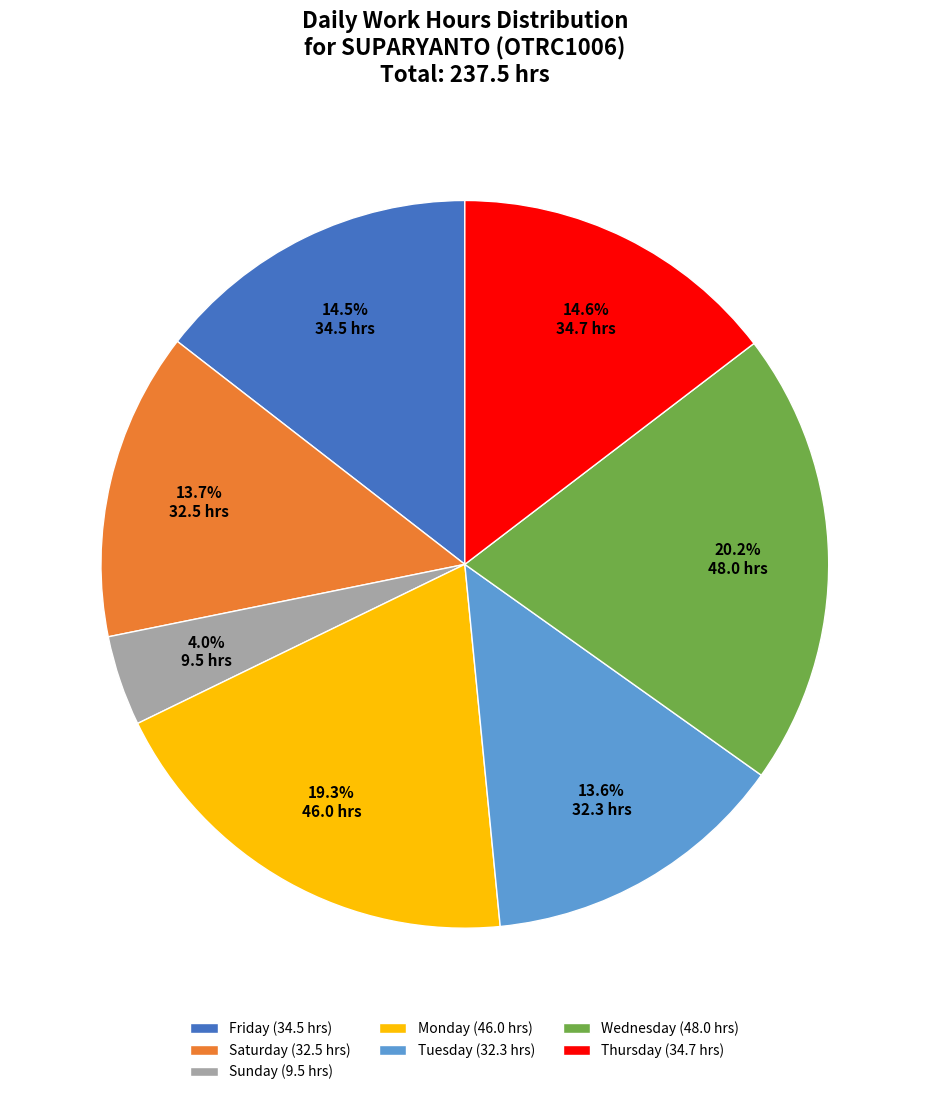

Does any single category account for the majority?

No